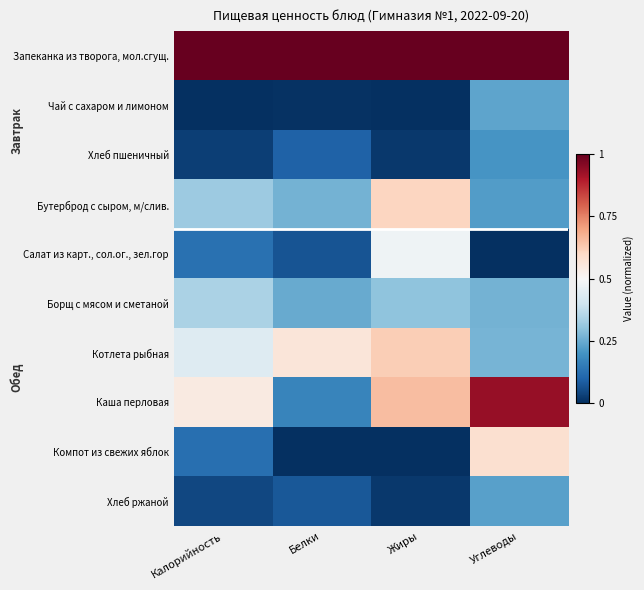

Reading right to left, what are all the values shown in this chart?

Запеканка из творога, мол.сгущ.: Углеводы=1.0	Жиры=1.0	Белки=1.0	Калорийность=1.0
Чай с сахаром и лимоном: Углеводы=0.2	Жиры=0.0	Белки=0.0	Калорийность=0.0
Хлеб пшеничный: Углеводы=0.2	Жиры=0.0	Белки=0.1	Калорийность=0.0
Бутерброд с сыром, м/слив.: Углеводы=0.2	Жиры=0.6	Белки=0.3	Калорийность=0.3
Салат из карт., сол.ог., зел.гор: Углеводы=0.0	Жиры=0.5	Белки=0.1	Калорийность=0.1
Борщ с мясом и сметаной: Углеводы=0.3	Жиры=0.3	Белки=0.2	Калорийность=0.3
Котлета рыбная: Углеводы=0.3	Жиры=0.6	Белки=0.6	Калорийность=0.4
Каша перловая: Углеводы=0.9	Жиры=0.7	Белки=0.2	Калорийность=0.5
Компот из свежих яблок: Углеводы=0.6	Жиры=0.0	Белки=0.0	Калорийность=0.1
Хлеб ржаной: Углеводы=0.2	Жиры=0.0	Белки=0.1	Калорийность=0.0